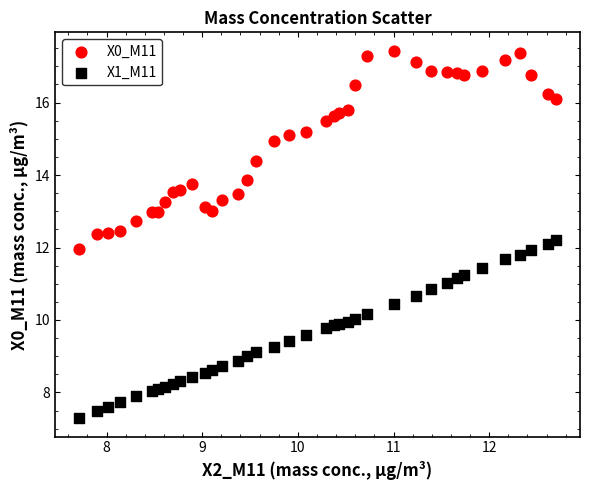

What is the X range (max minus min) for the scatter plot?

5.0